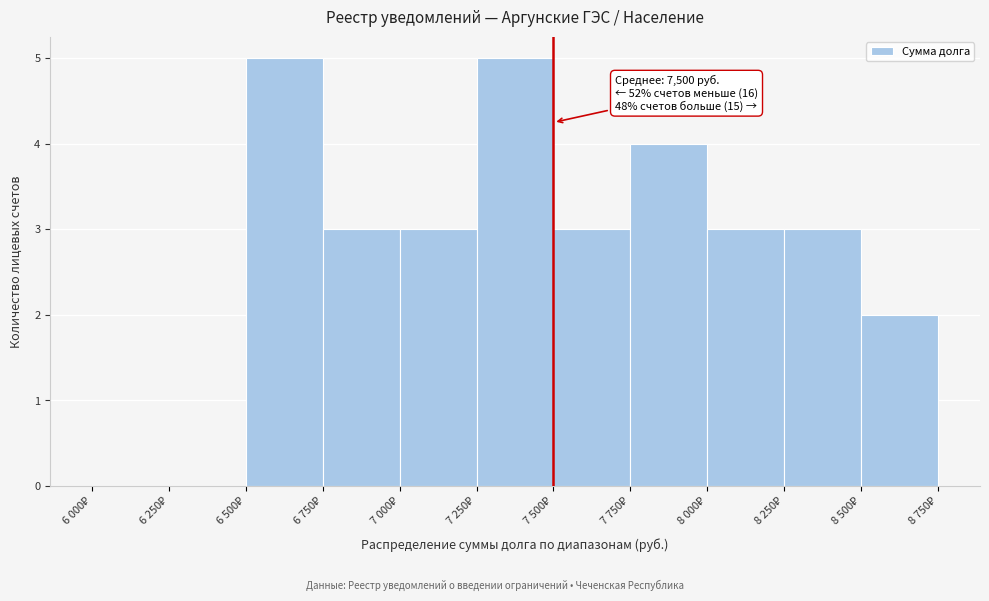

What is the maximum value shown in the chart?

5